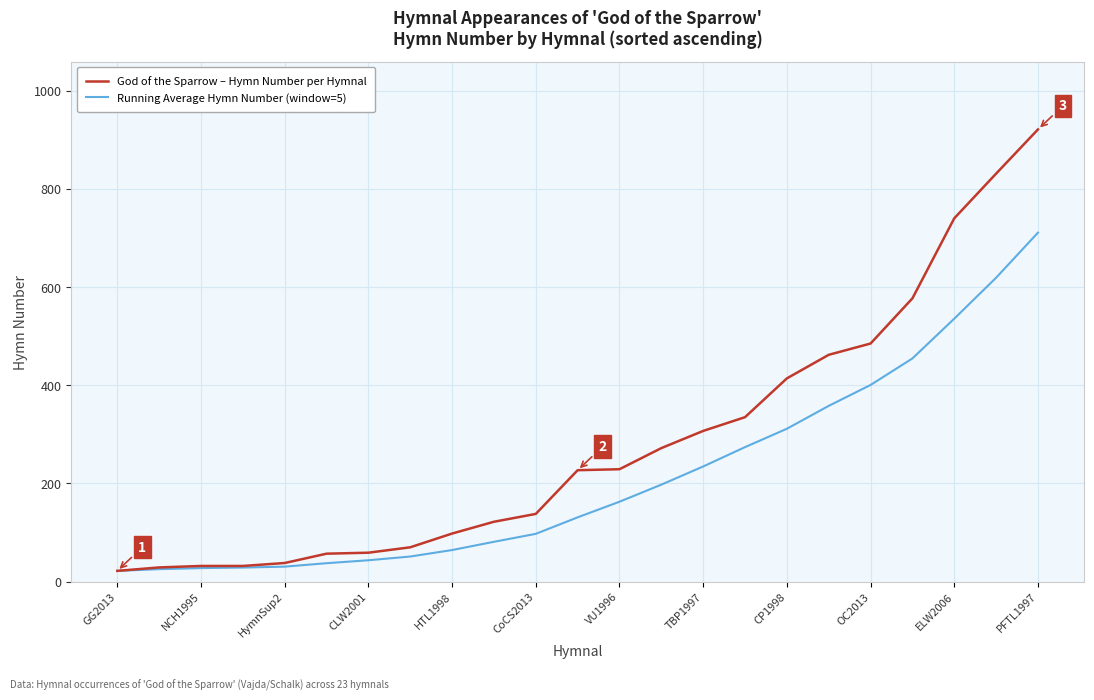

Is this an area chart (filled region under the line)?

No